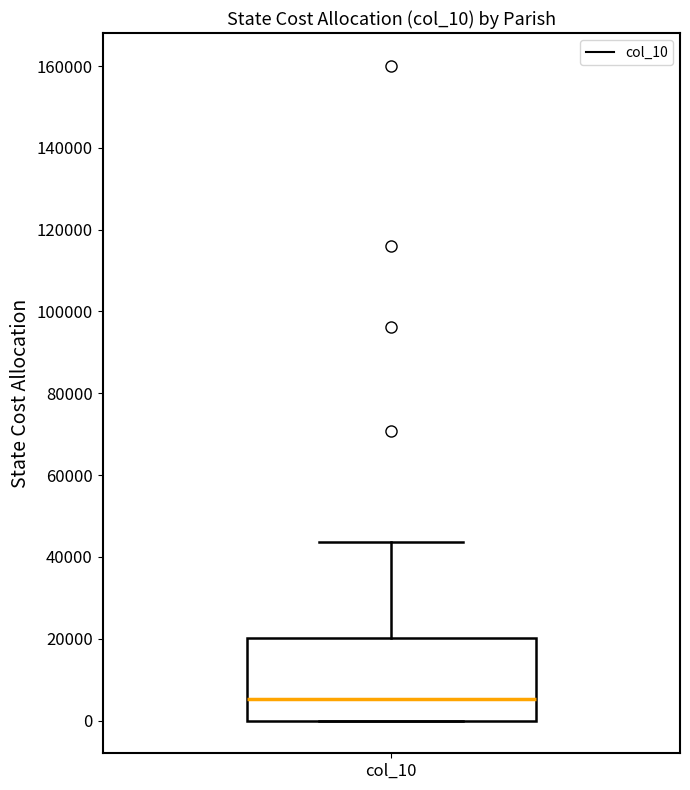

Read this box plot against the y-axis: the position of the median line, the range covered by the box, and the ends of both whiskers. The values are not printed on the chart, so give them approximately, as read against the axis.

median 6000, box 0 to 20000, whiskers 0 to 44000